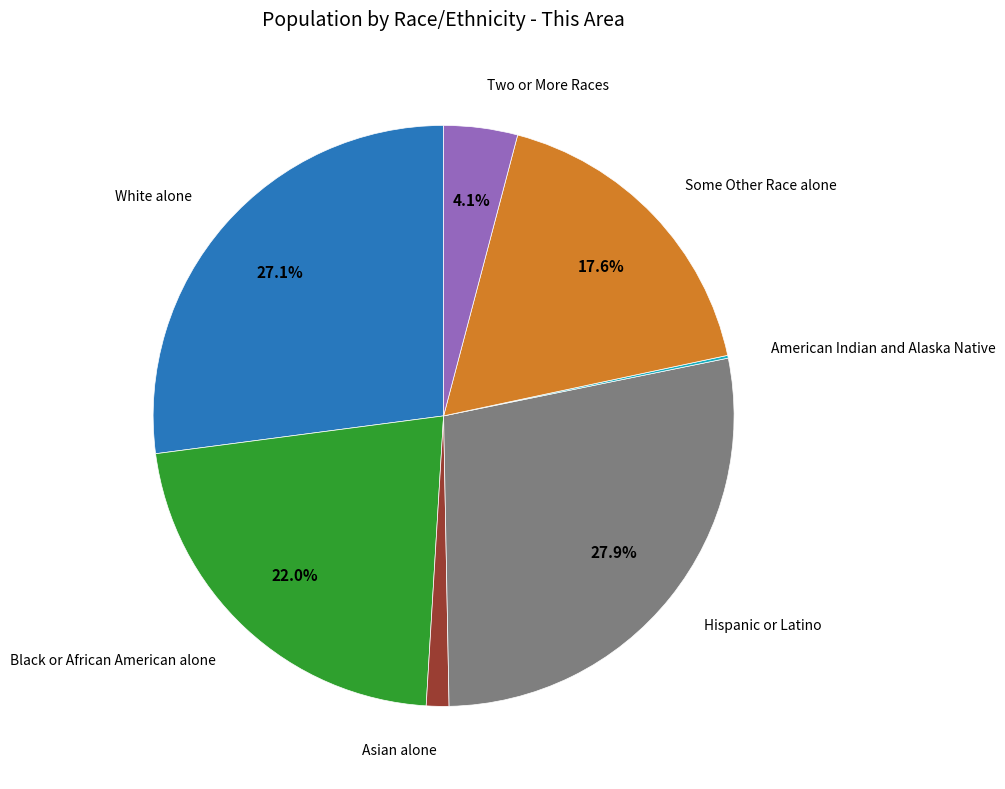

Does any single category account for the majority?

No